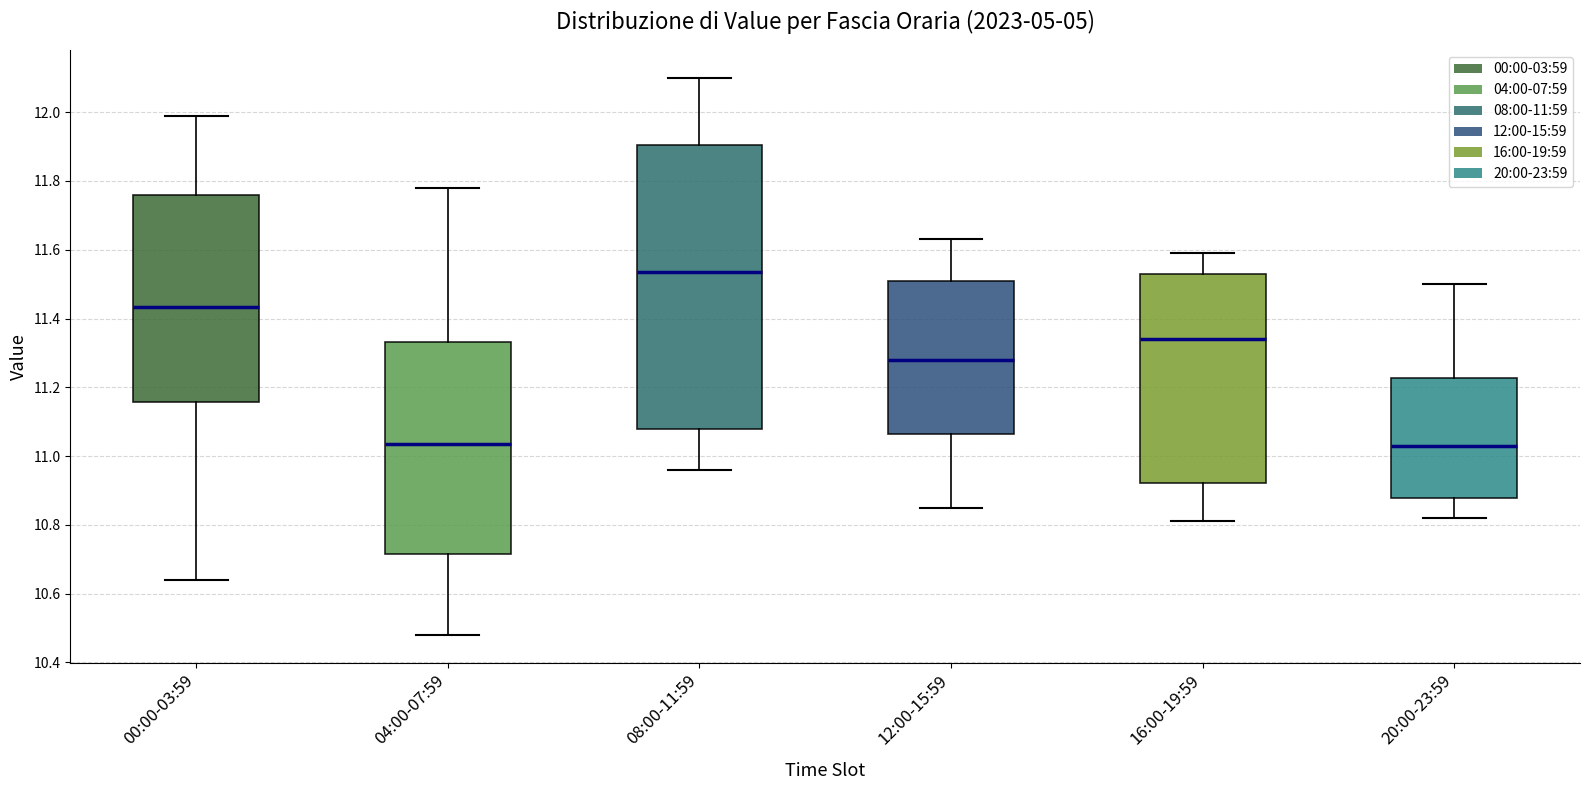

Which box has the highest median line?

08:00-11:59